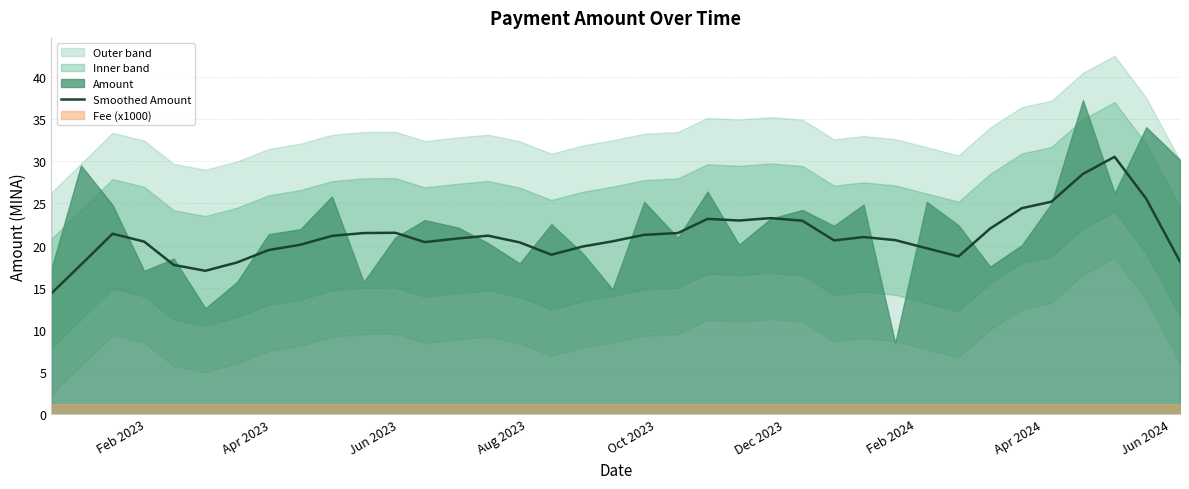

What is the lowest value of the Smoothed Amount series?

14.3